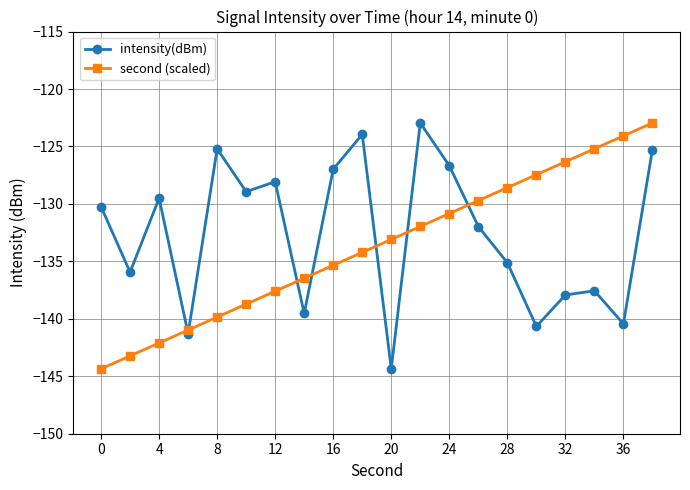

In intensity(dBm), how many points are higher than both neighbors (excluding endpoints)?

6